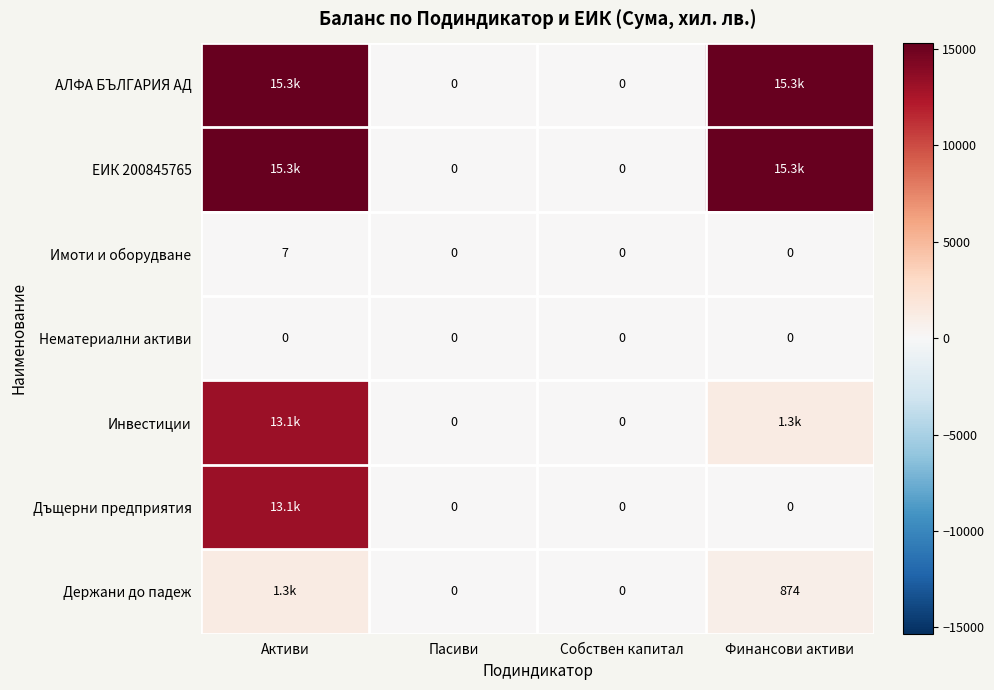

What is the sum of all Имоти и оборудване values?

7